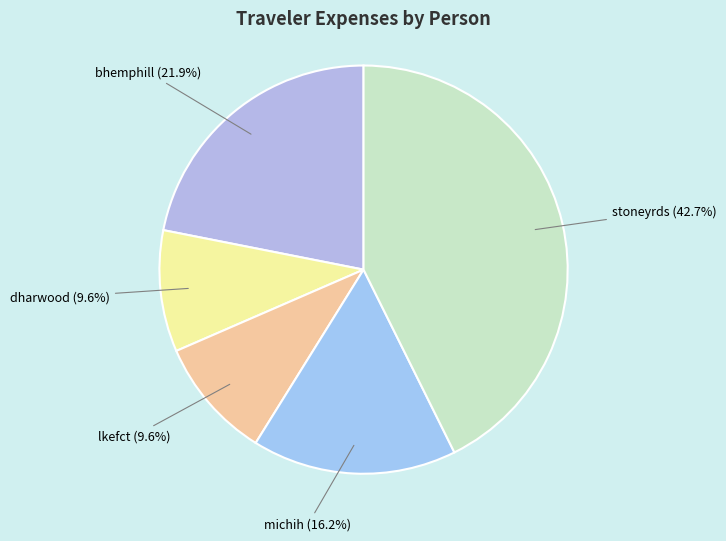

To the nearest percent, what is the difference between the largest and smallest slice percentages?

33%